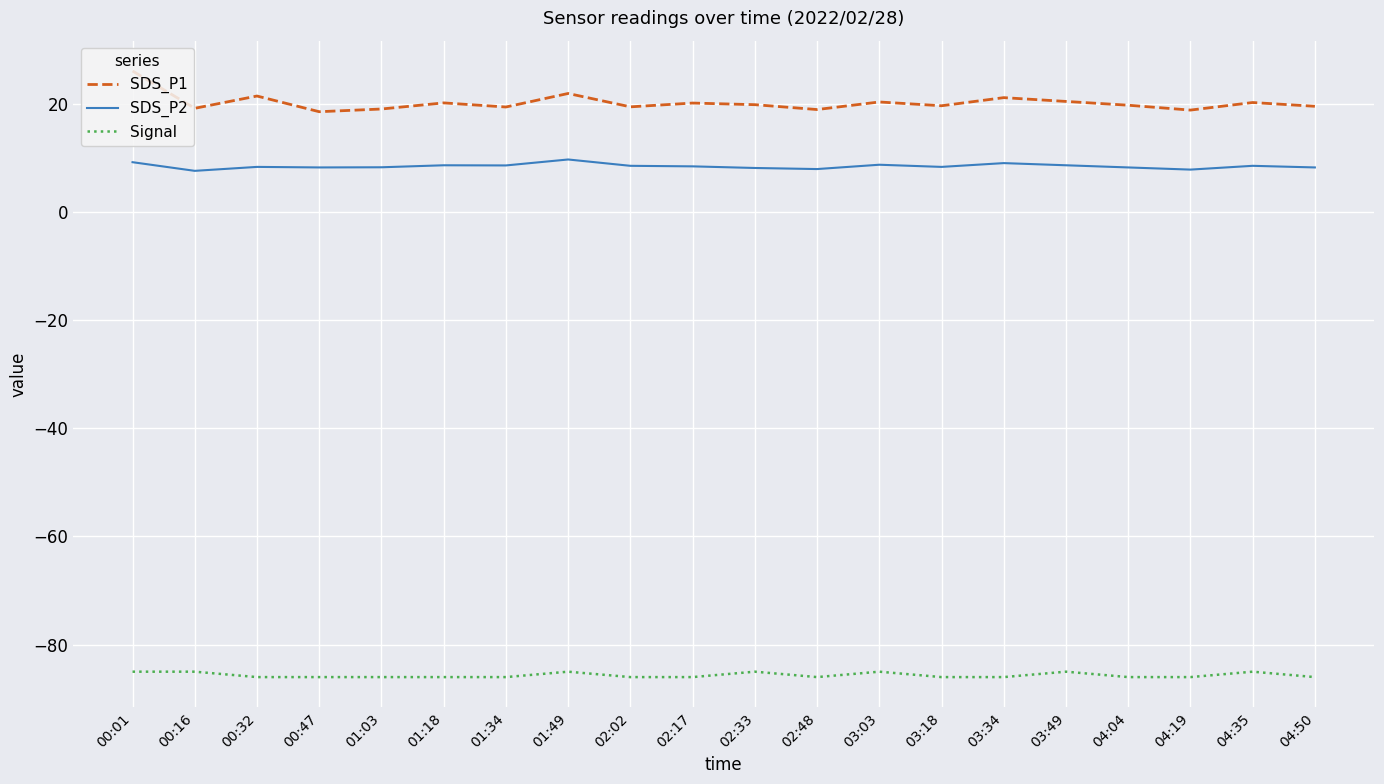

The SDS_P2 series shows 2.4 at 03:18. True or false?

False